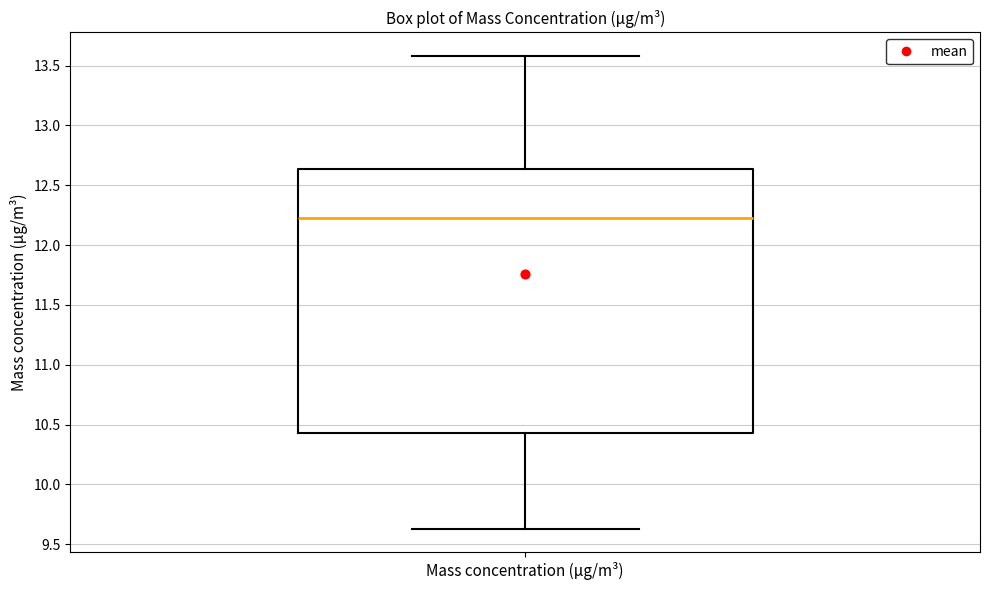

Transcribe this box plot: give where the median line is, the range the box spans, and where the two whiskers end, as read against the y-axis. The values are not printed on the chart, so give them approximately, as read against the axis.

median 12.25, box 10.45 to 12.65, whiskers 9.65 to 13.60